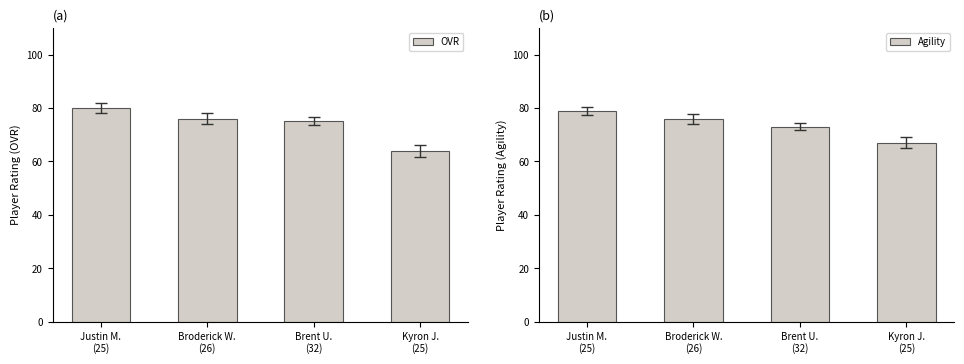

List the series in order of their peak value, highest first.

OVR, Agility